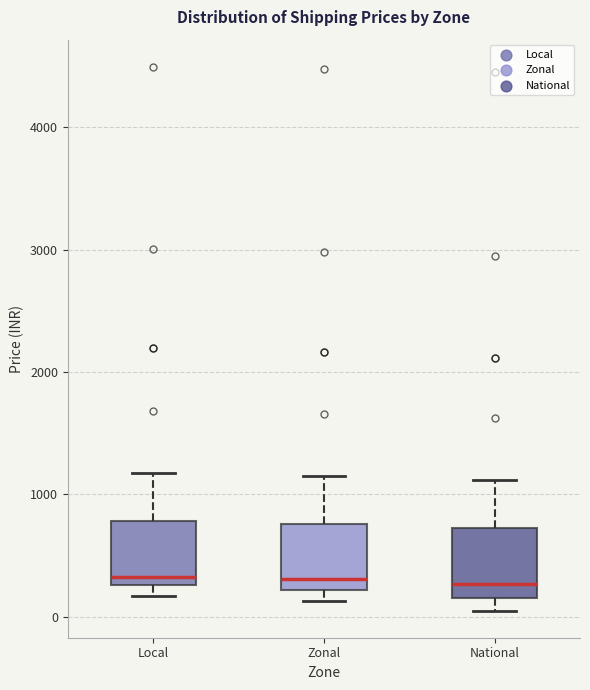

Reading left to right, transcribe this box plot: for each box, give where its median line is, the range the box spans, and where its two whiskers end, as read against the y-axis. The values are not printed on the chart, so give them approximately, as read against the axis.

Local: median 300 (just above the box's lower edge), box 300 to 800, whiskers 200 to 1200
Zonal: median 300, box 200 to 800, whiskers 100 to 1200
National: median 300, box 200 to 700, whiskers 0 to 1100